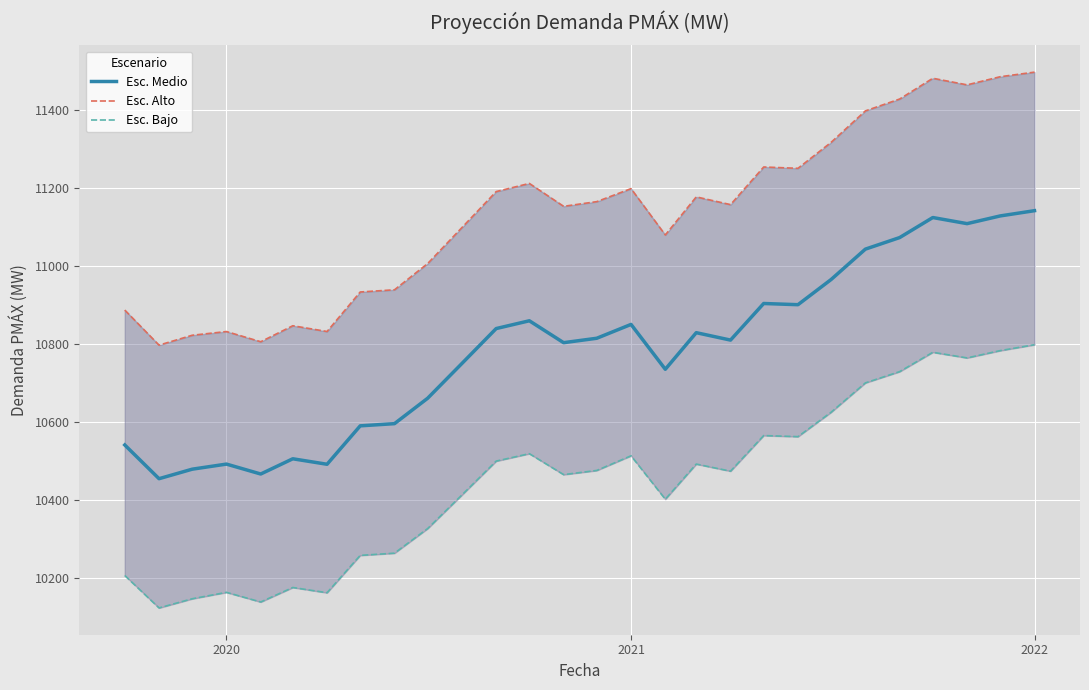

What is the maximum value for Esc. Medio?

11141.8